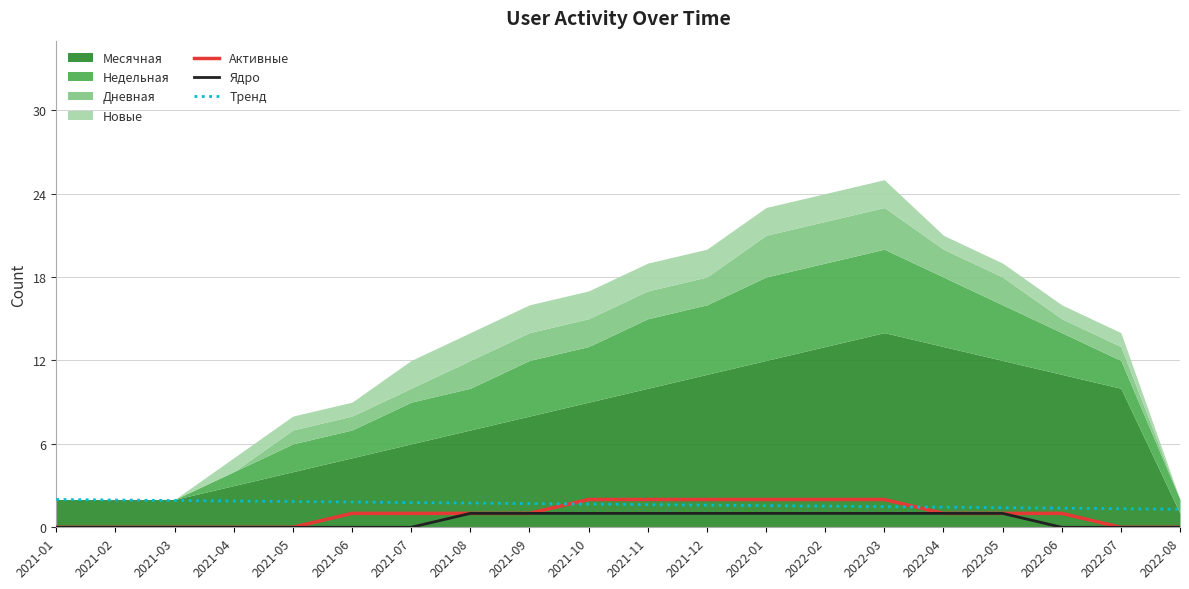

What is the value of the Тренд point at the 6th from the left?

1.8